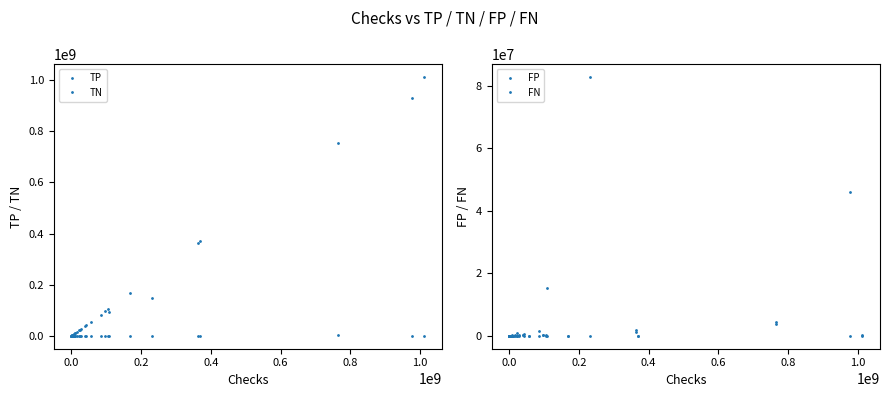

How many lines are shown in the chart?

4